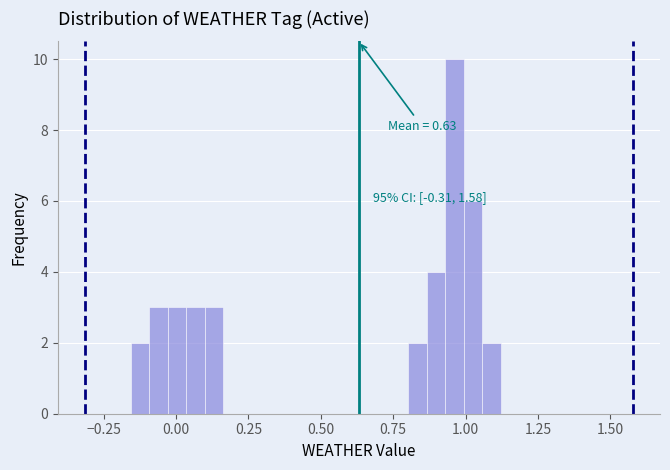

Read against the x-axis, roughly where is the centre of the tallest bar?

0.95